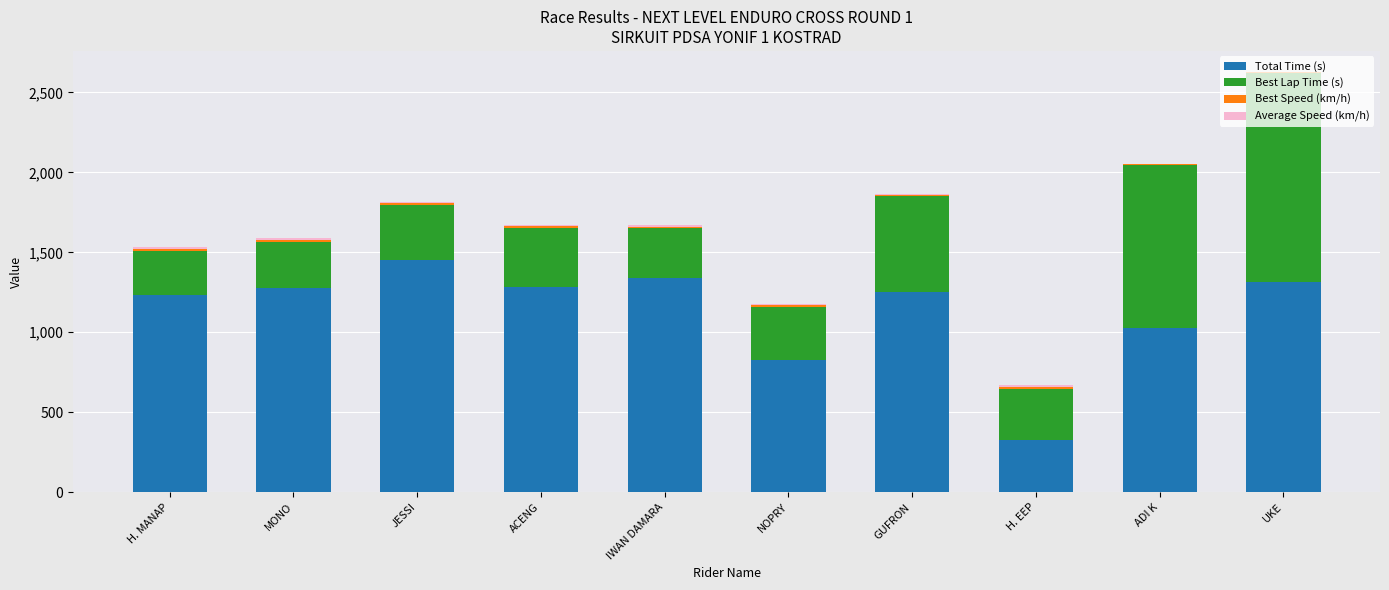

The Total Time (s) series shows 514.4 at MONO. True or false?

False